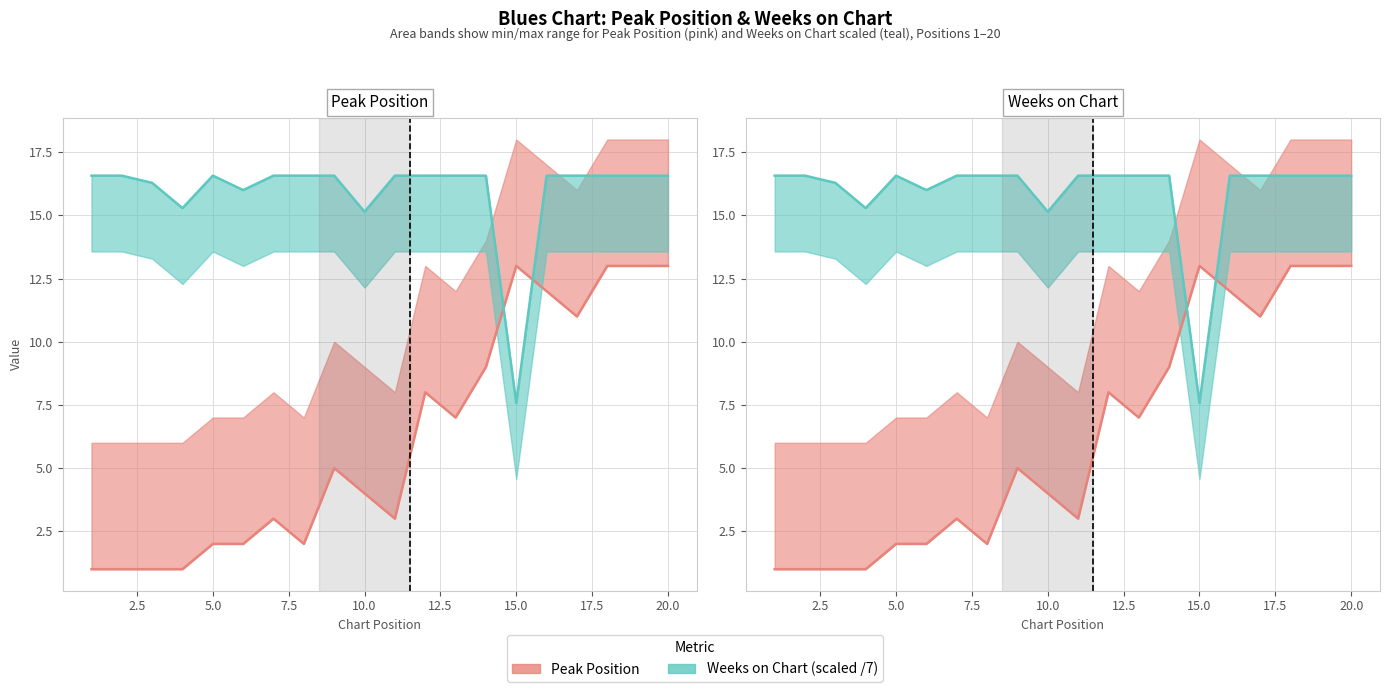

What is the average value of the Peak Position series?

6.2